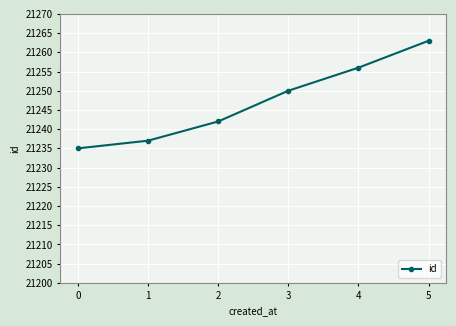

How many data points does each series have?

6